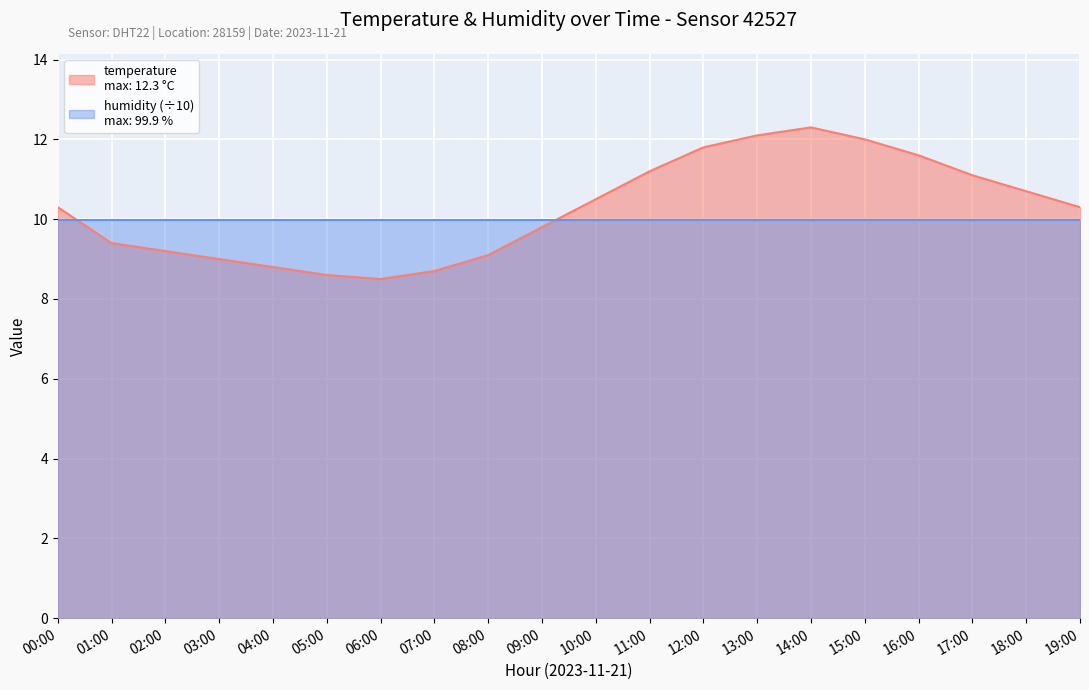

Is it true that the value at 03:00 is 9.0?

True